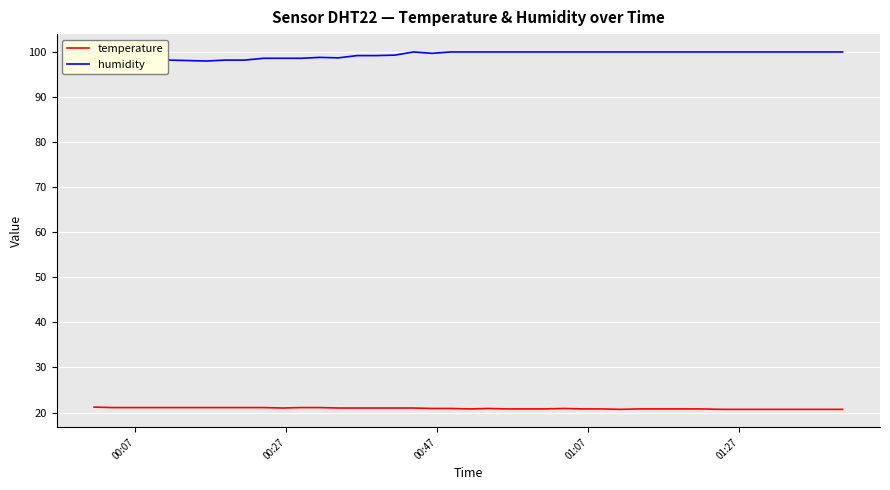

What is the maximum value for temperature?

21.2